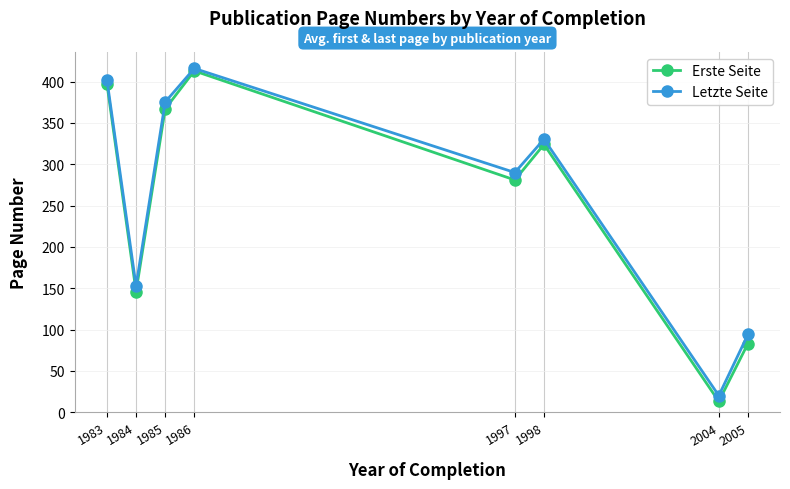

What is the difference between the Erste Seite values at 2004 and 1998?

311.0